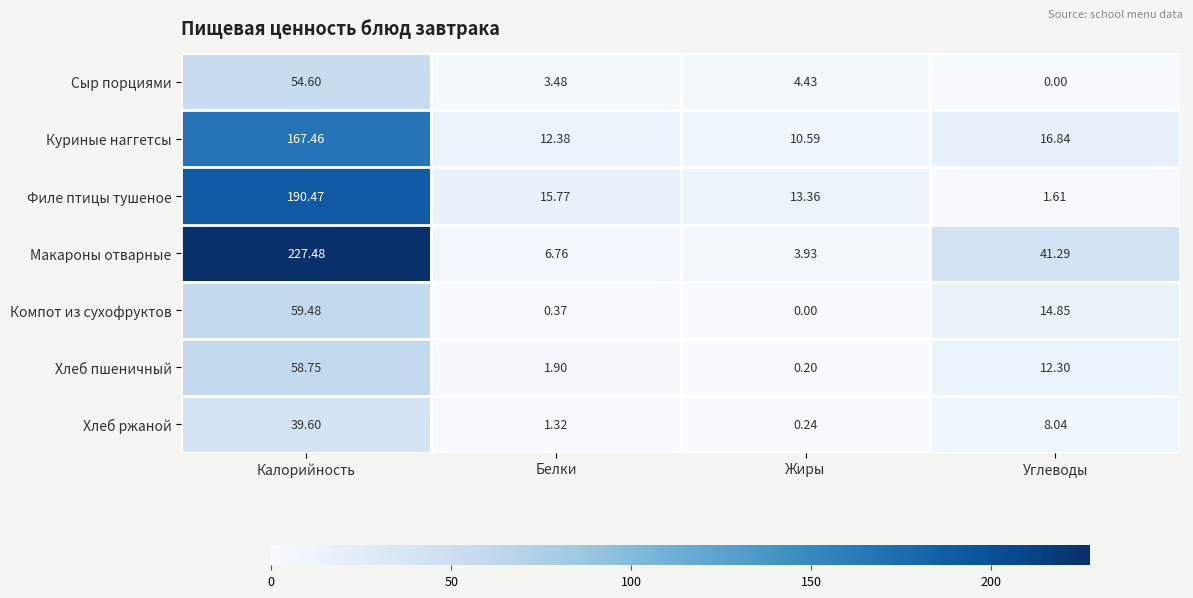

Which series has the largest range (max minus min)?

Макароны отварные